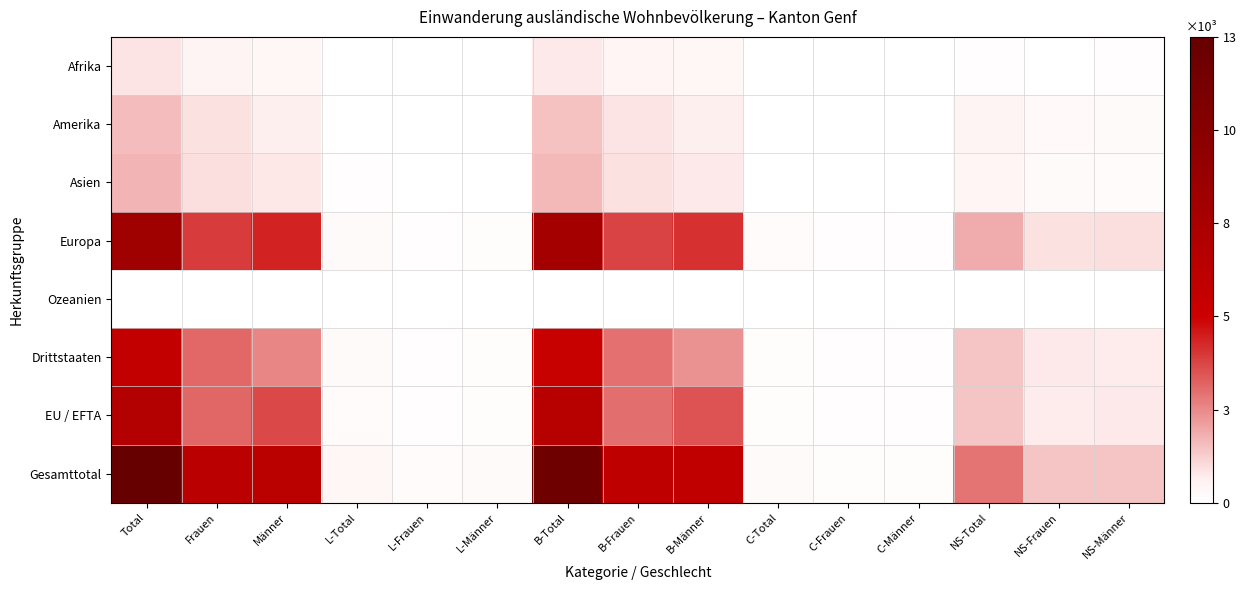

What is the total value across all series at L-Frauen?

510